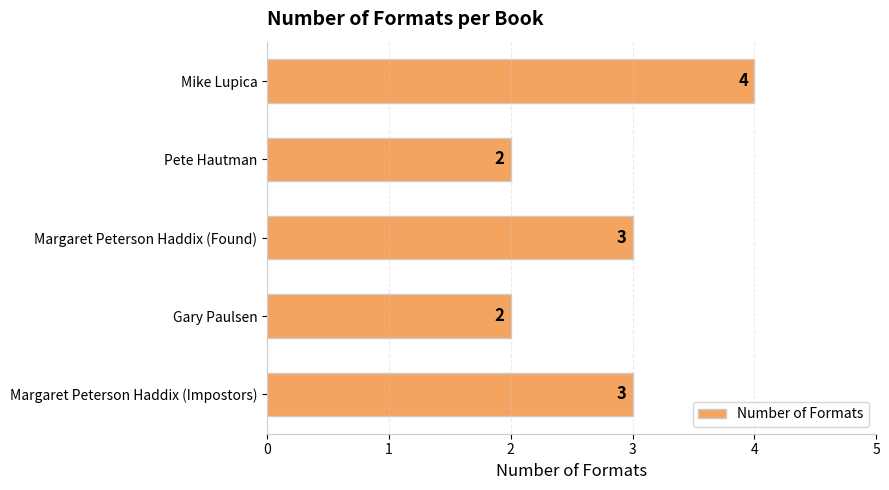

What is the smallest value displayed?

2